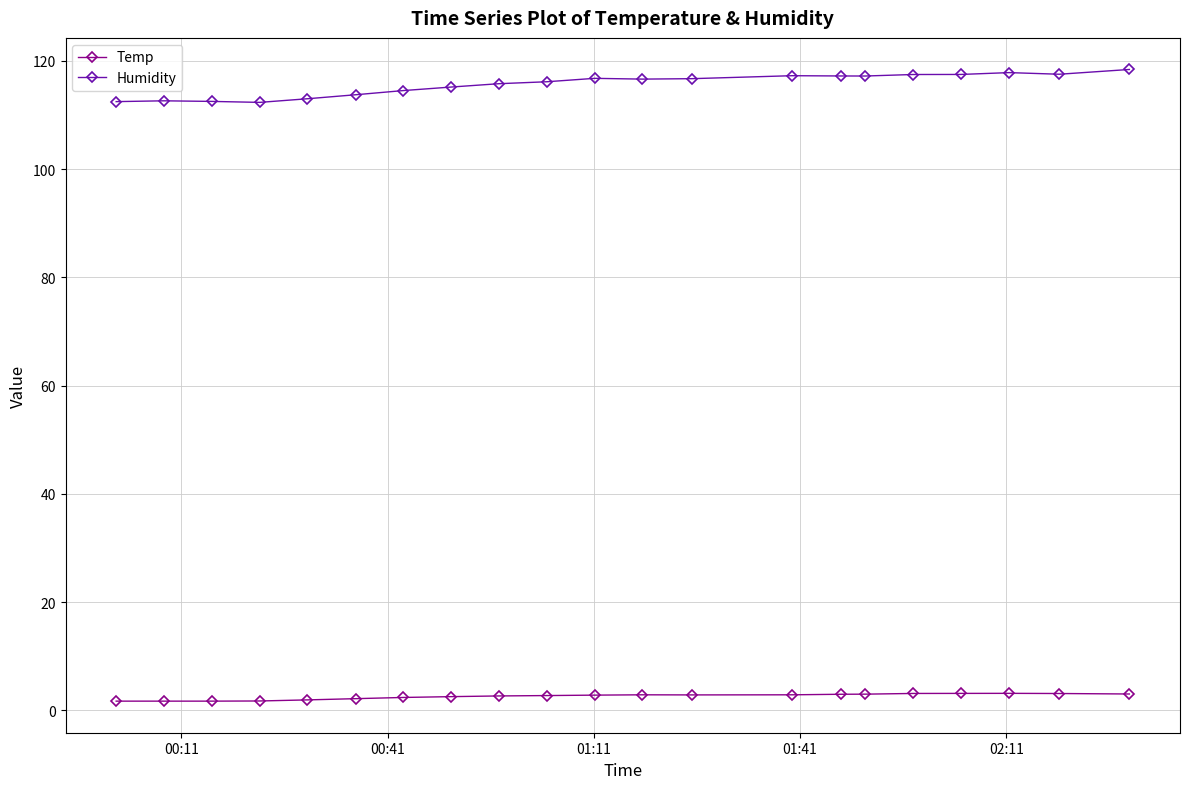

List the series in order of their overall mean, highest first.

Humidity, Temp